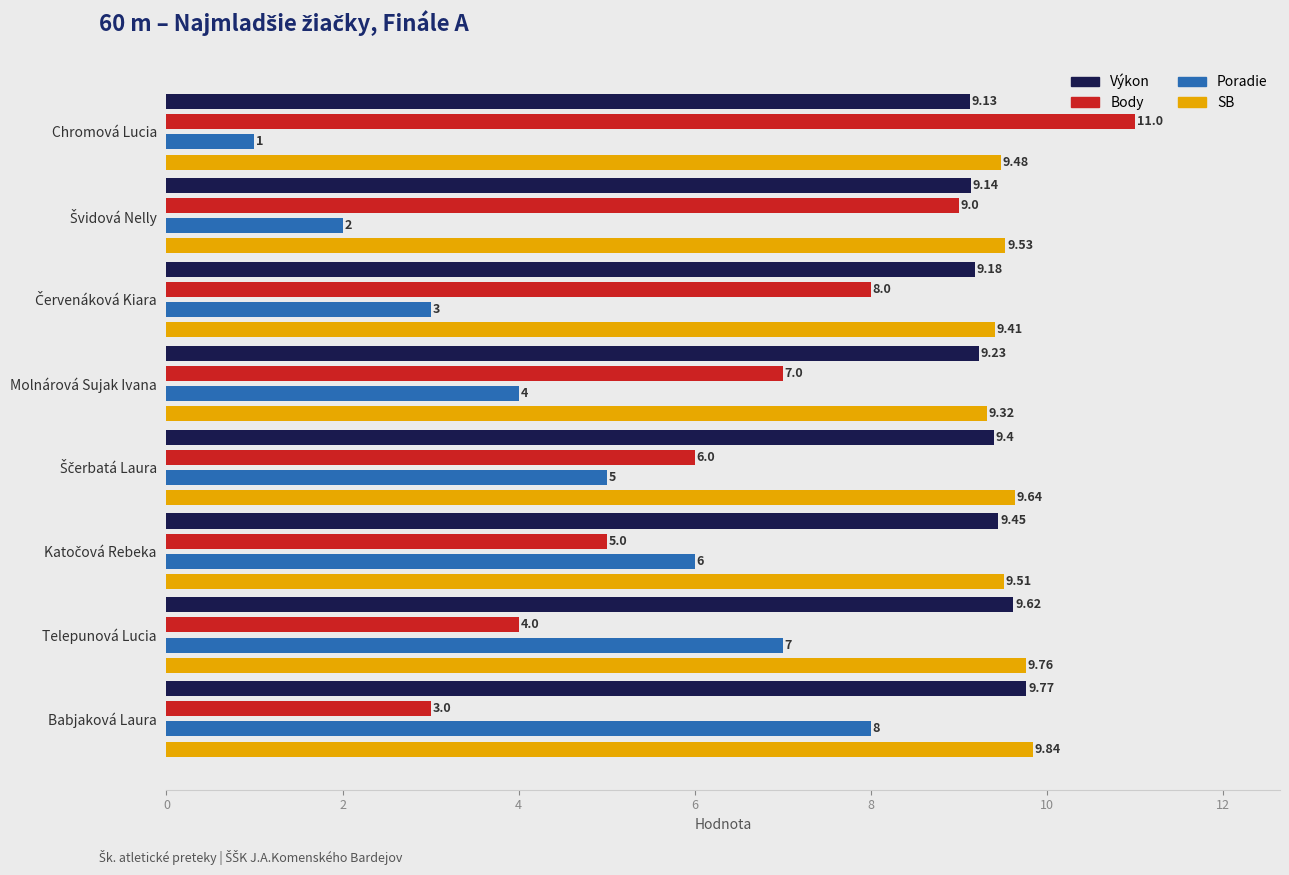

At which label does Poradie reach its peak?

Babjaková Laura